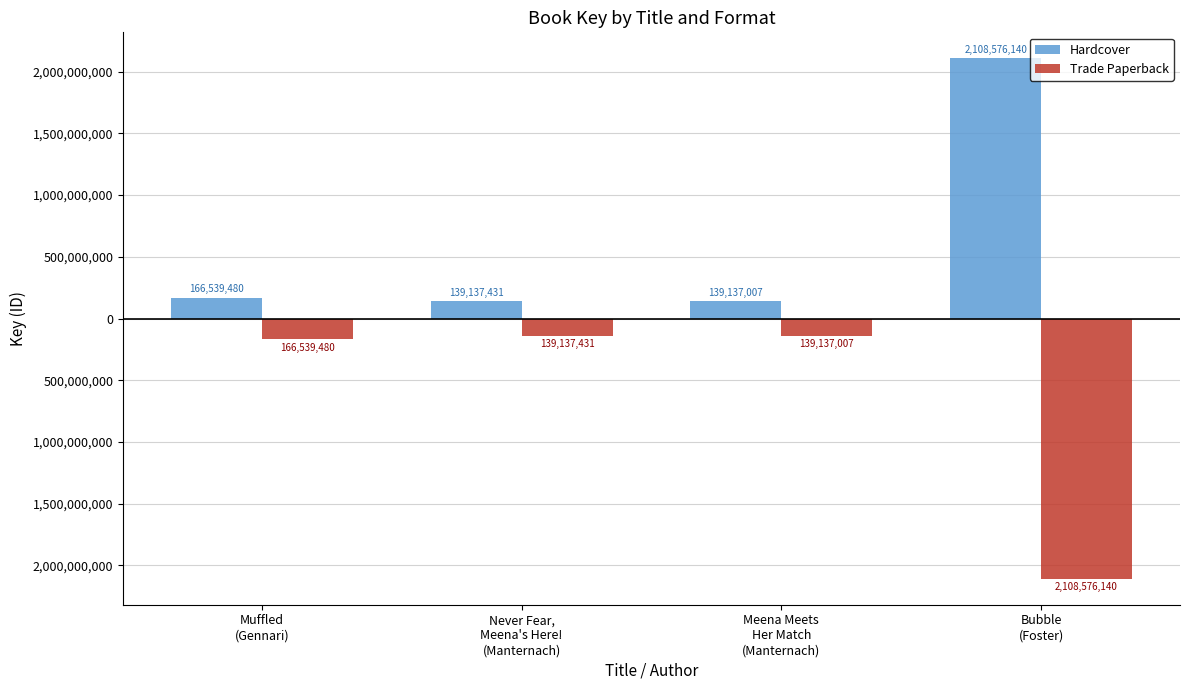

Are the bars horizontal?

No